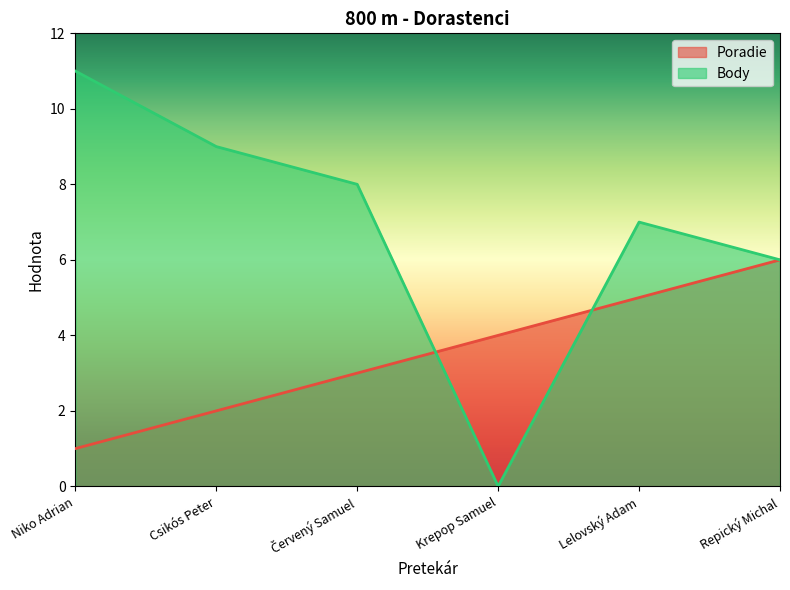

What is the label of the 6th point from the left?

Repický Michal